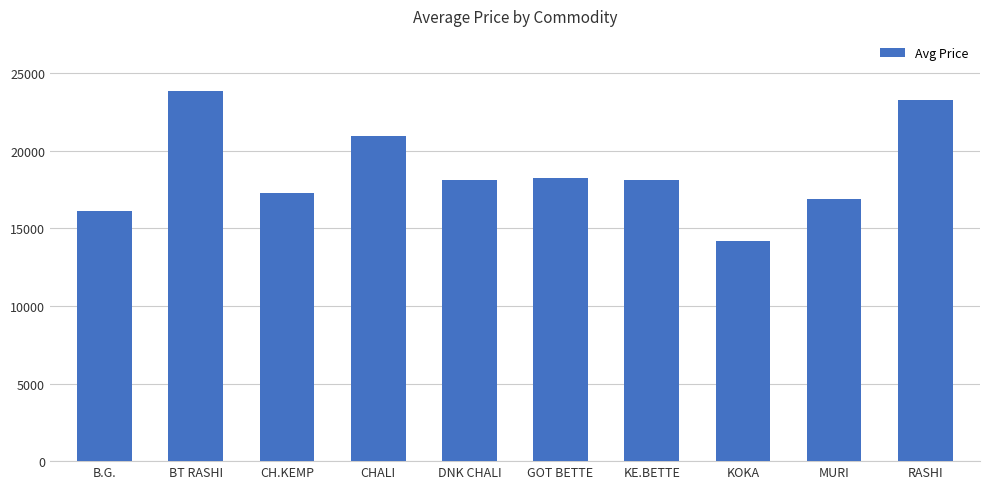

Read the value at B.G., to the nearest 100.

16100